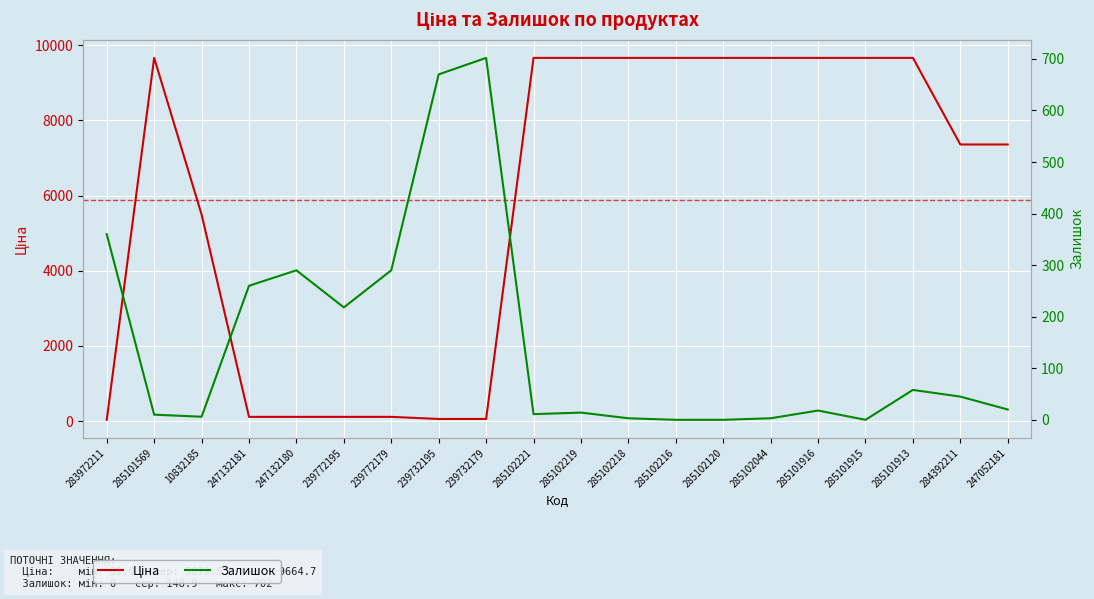

What is the approximate value of Ціна at 285102219?

9664.7